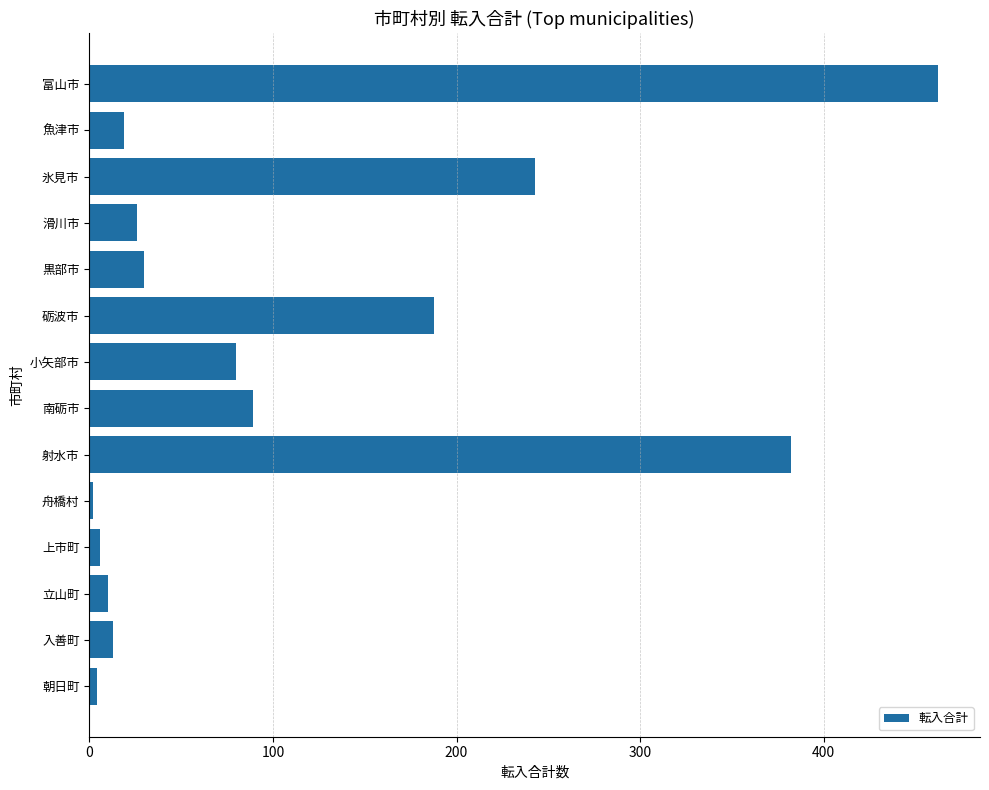

True or false: the data shows 382 at 射水市.

True